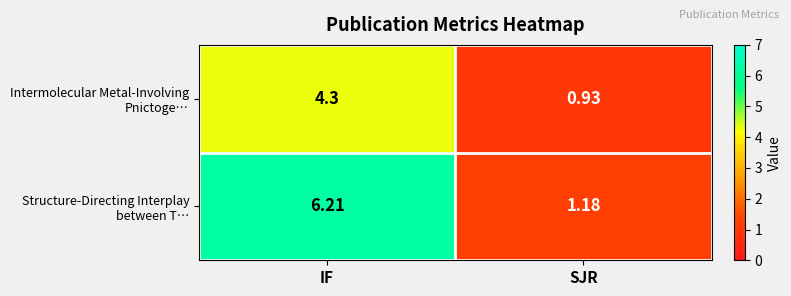

At which category does the chart reach its minimum across all series?

SJR